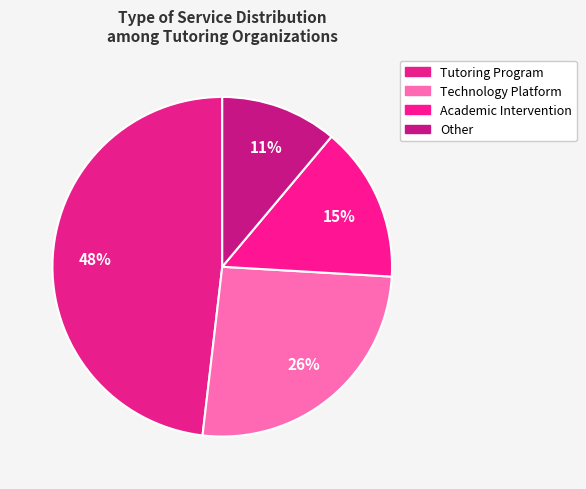

Count the number of slices in the pie.

4